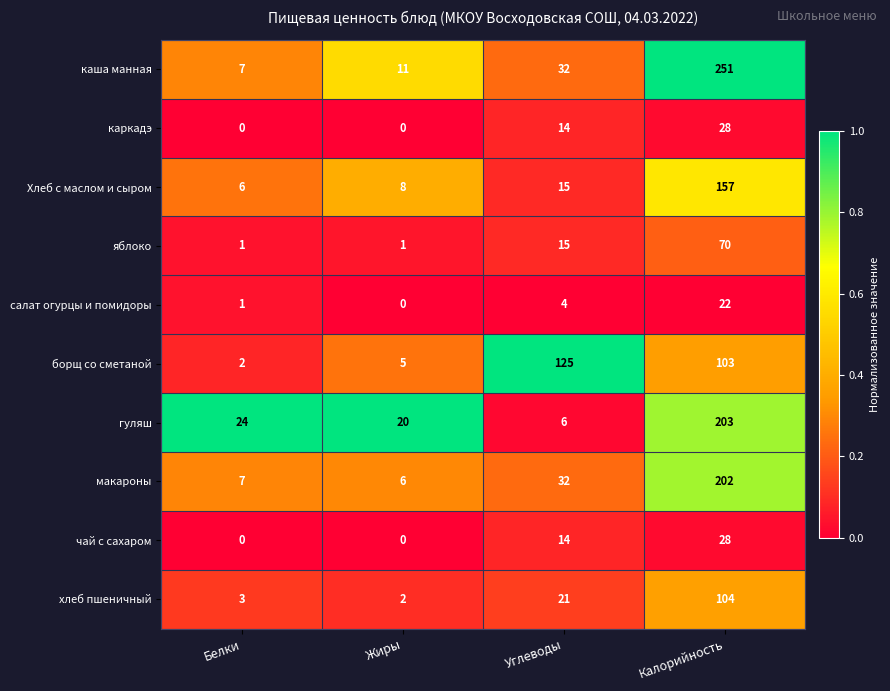

At which category is the sum across all series the highest?

Калорийность